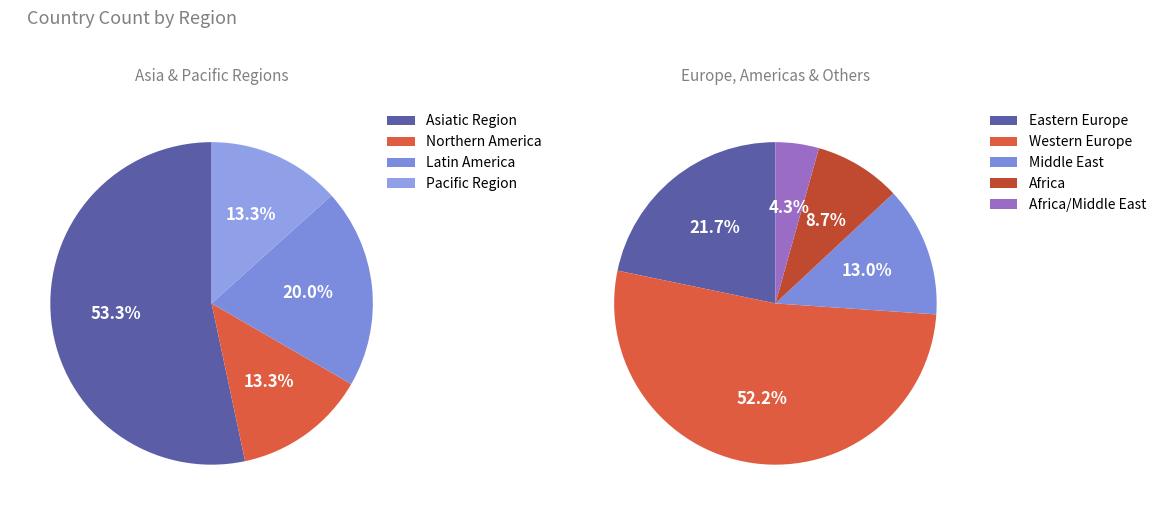

Rank the categories by value from highest to lowest.

Western Europe, Asiatic Region, Eastern Europe, Latin America, Middle East, Northern America, Africa, Pacific Region, Africa/Middle East